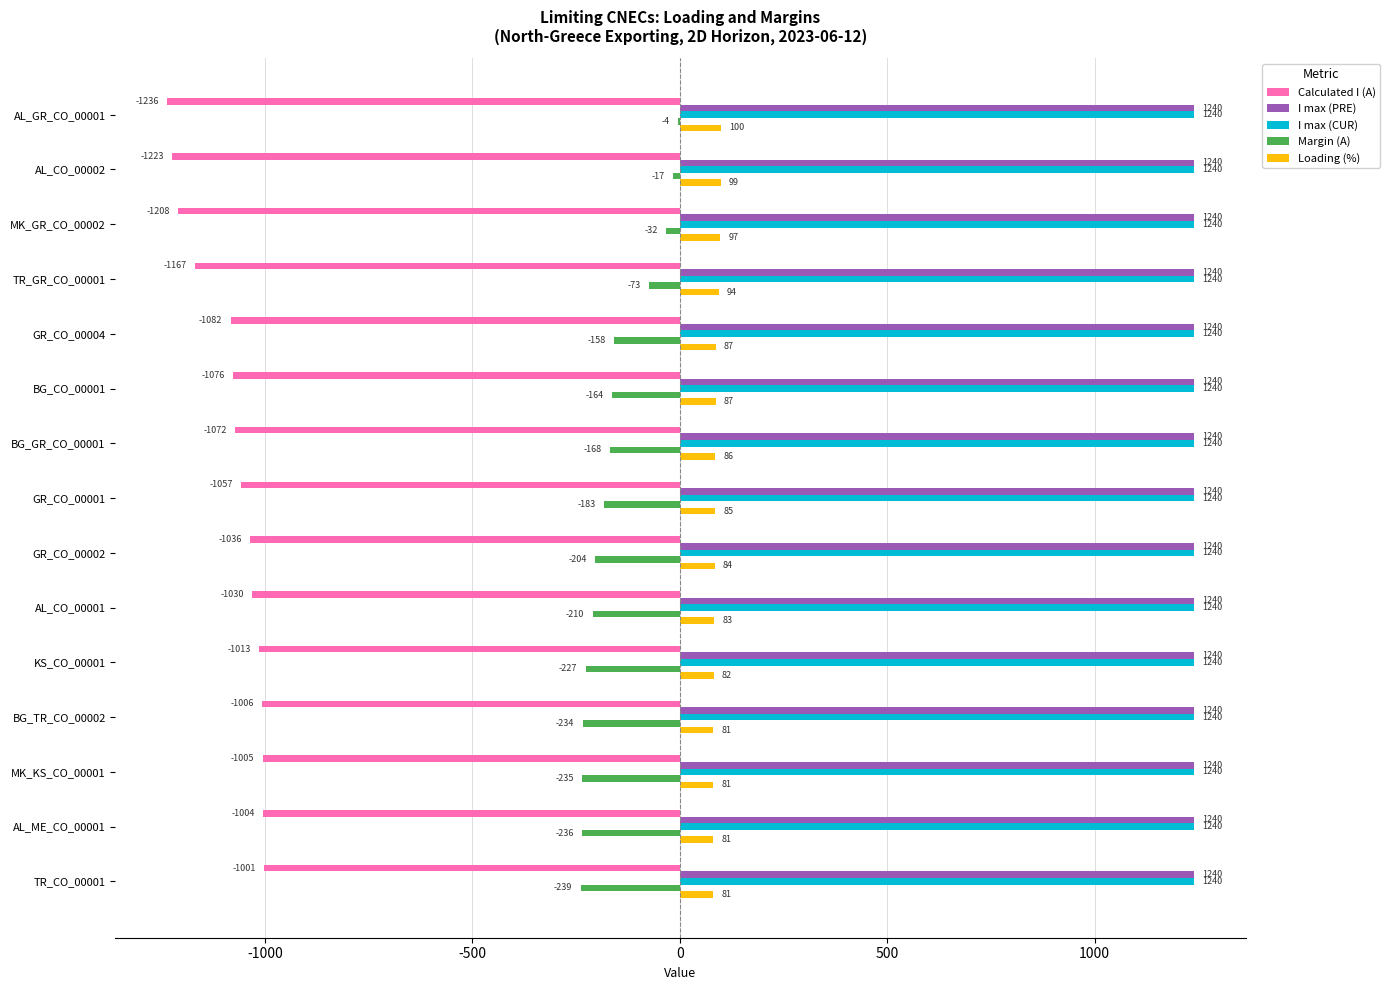

What is the sum of all Loading (%) values?

1308